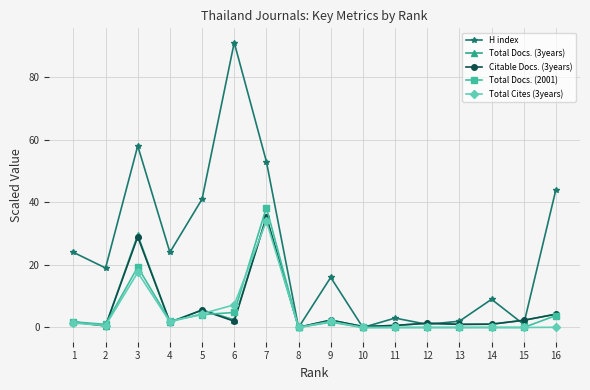

Which series has the largest total across all categories?

H index